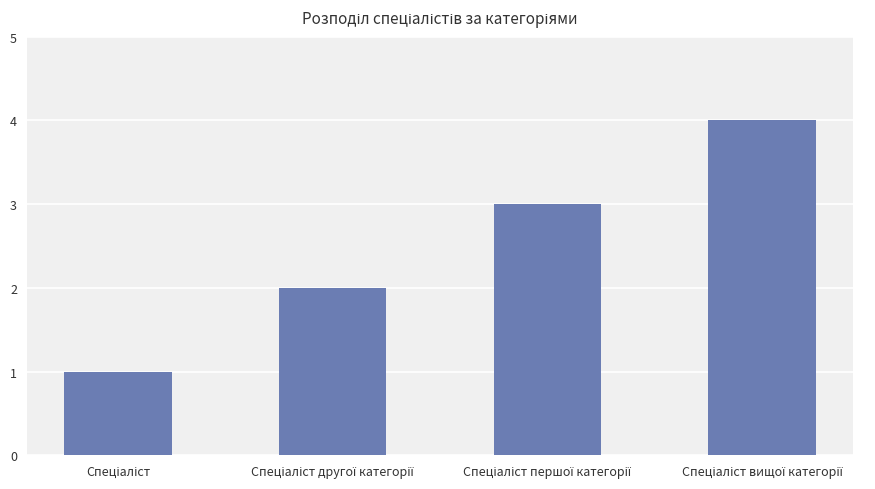

What is the sum of all values?

10